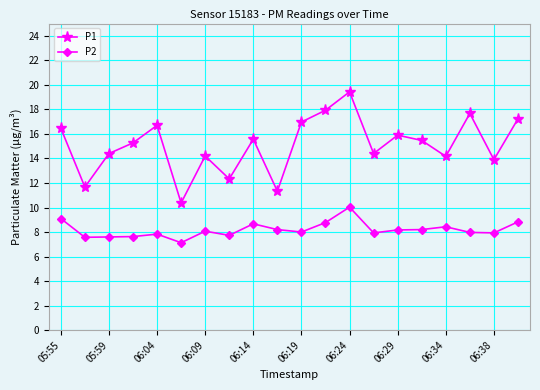

Which series has the widest spread of values?

P1